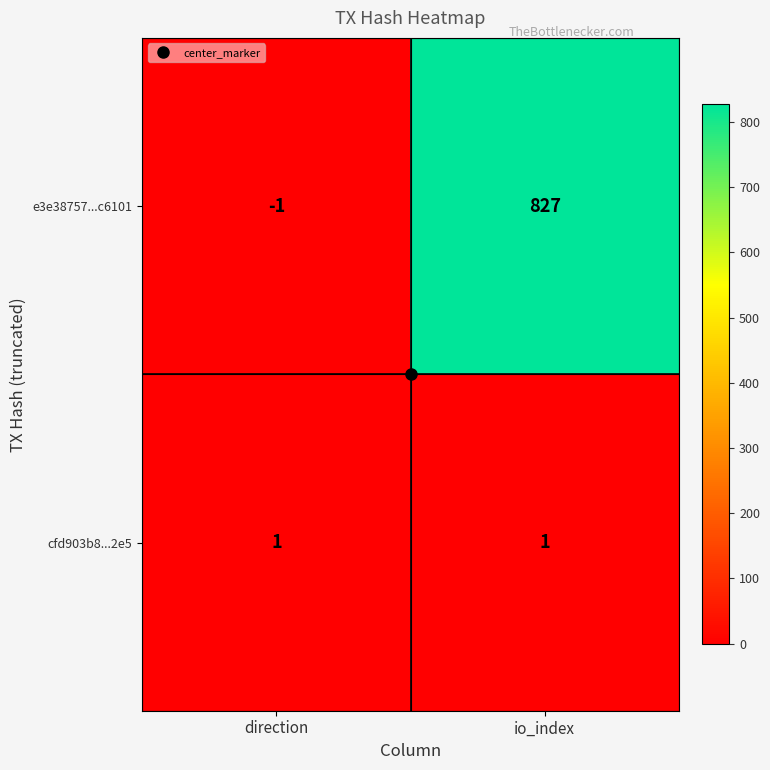

Rank the series by their average value, from highest to lowest.

e3e38757...c6101, cfd903b8...2e5